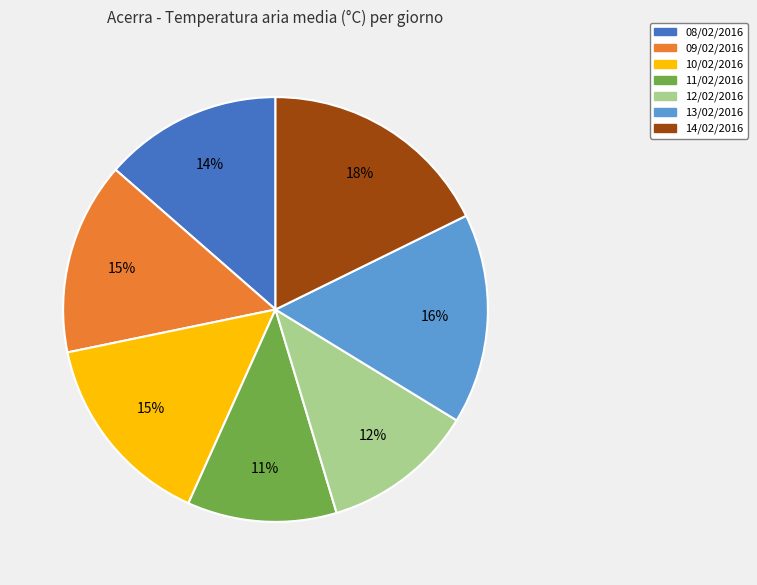

Approximately how many times larger is the value at 14/02/2016 compared to 10/02/2016?

1.2